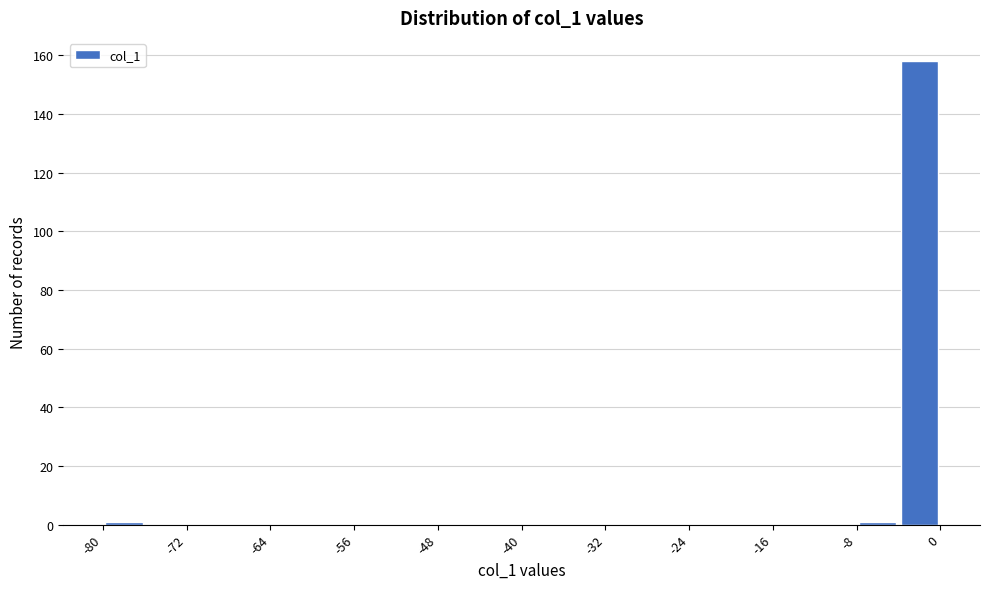

Reading left to right, list every bar in this chart as the range it spans on the x-axis followed by its height. The values are not printed on the chart, so give them approximately, as read against the axis.

-80 to -76: under 2
-76 to -72: 0
-72 to -68: 0
-68 to -64: 0
-64 to -60: 0
-60 to -56: 0
-56 to -52: 0
-52 to -48: 0
-48 to -44: 0
-44 to -40: 0
-40 to -36: 0
-36 to -32: 0
-32 to -28: 0
-28 to -24: 0
-24 to -20: 0
-20 to -16: 0
-16 to -12: 0
-12 to -8: 0
-8 to -4: under 2
-4 to 0: 158